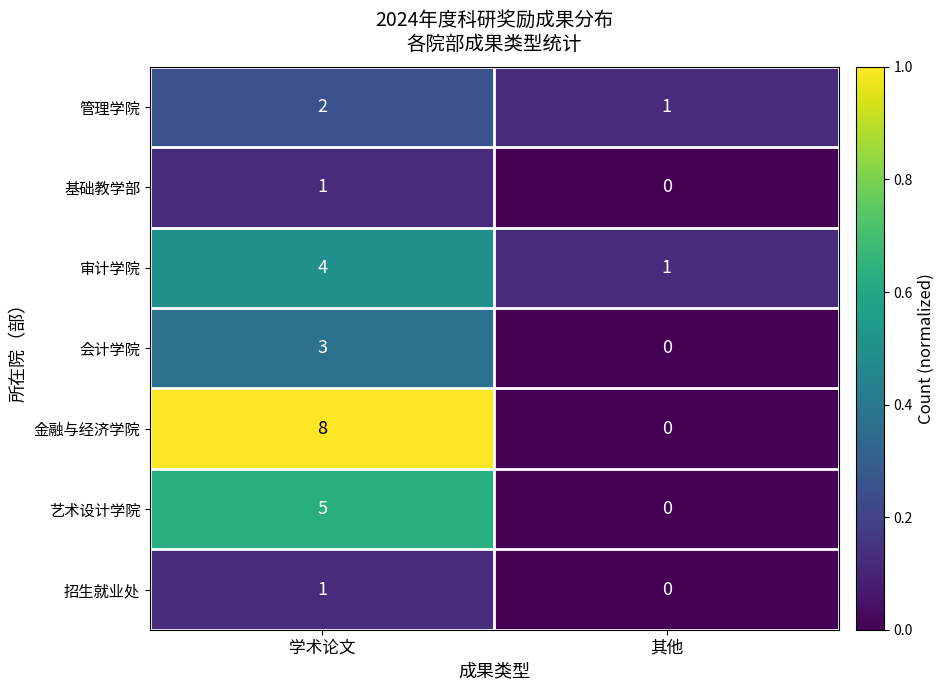

What is the approximate value of 金融与经济学院 at 学术论文?

8